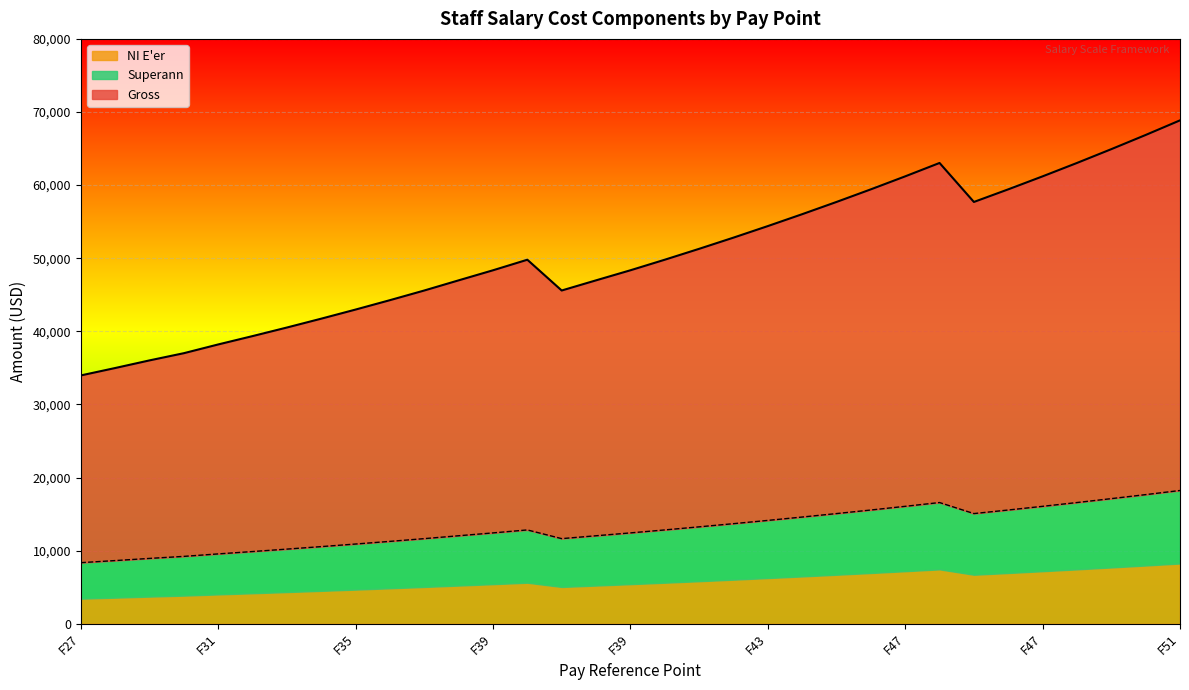

What are all the series names shown in the legend?

NI E'er, Superann, Gross